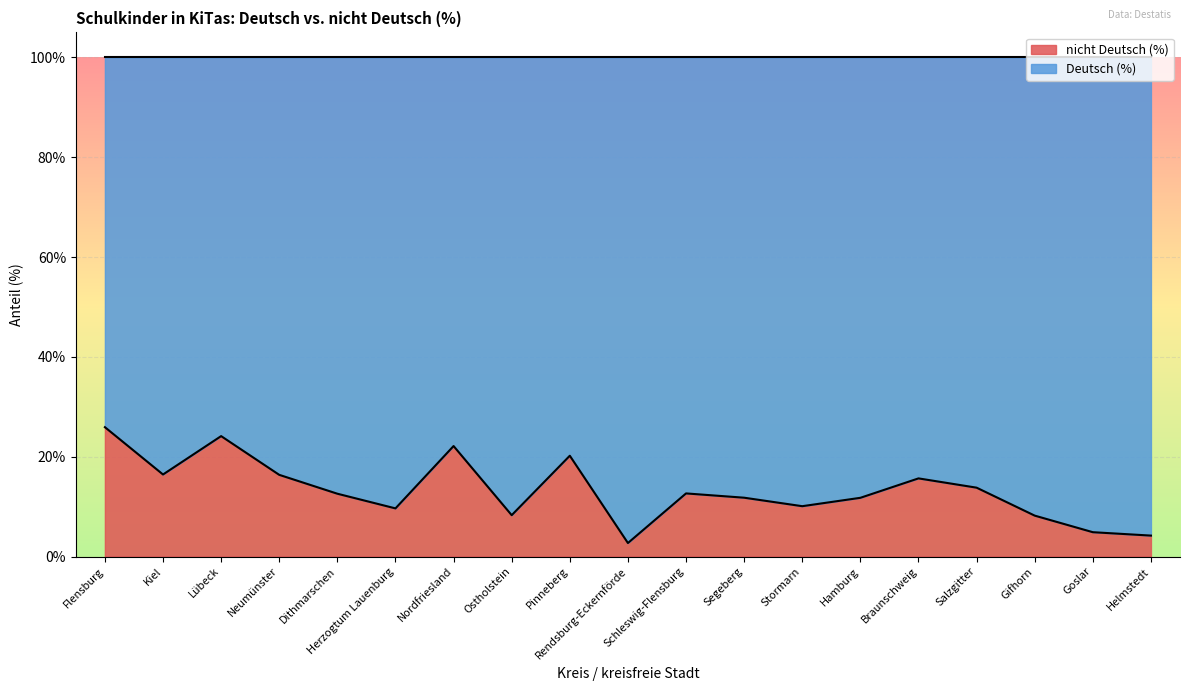

How many points are lower than both their immediate neighbors (excluding endpoints)?

5